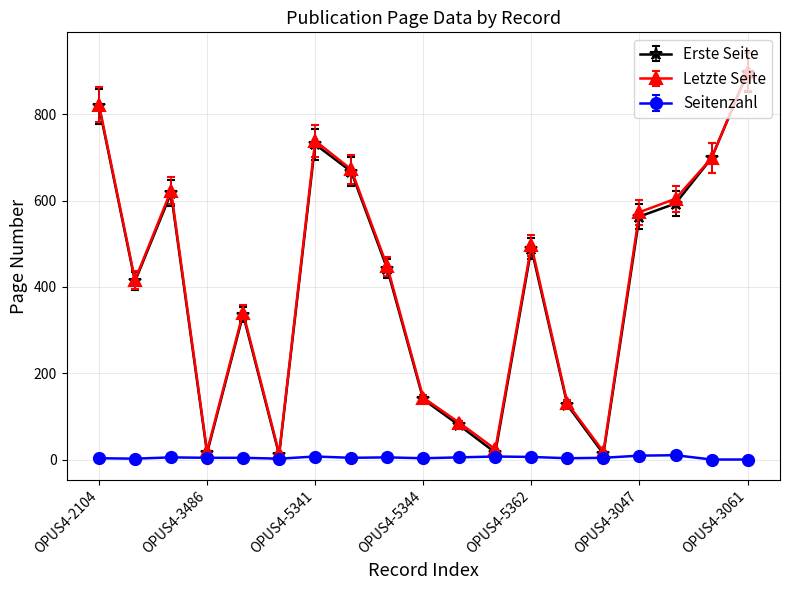

What is the maximum value for Erste Seite?

896